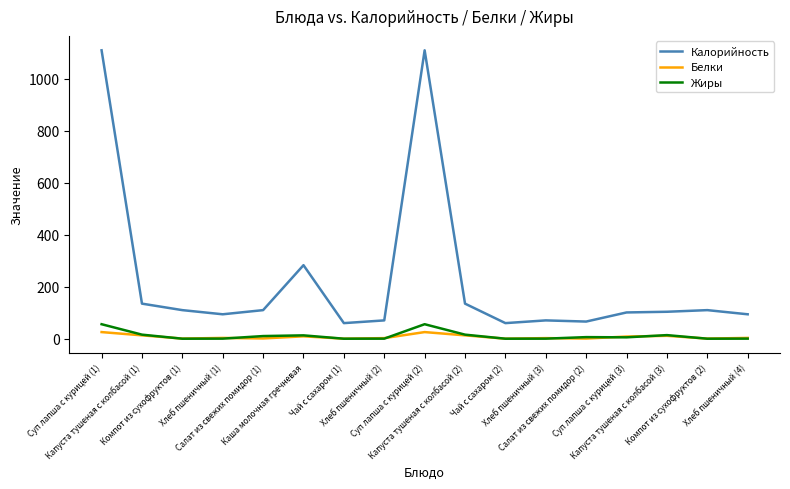

Where is the first local maximum for Калорийность?

Каша молочная гречневая